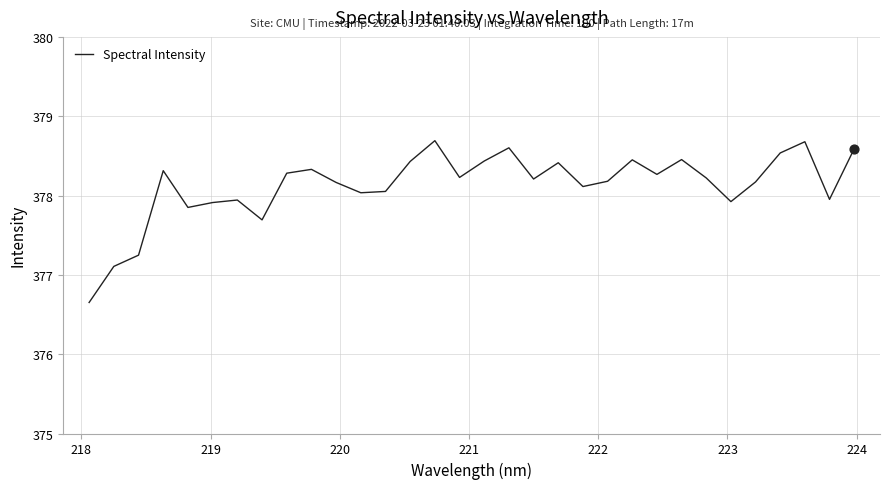

What is the difference between the maximum and minimum values?

2.0